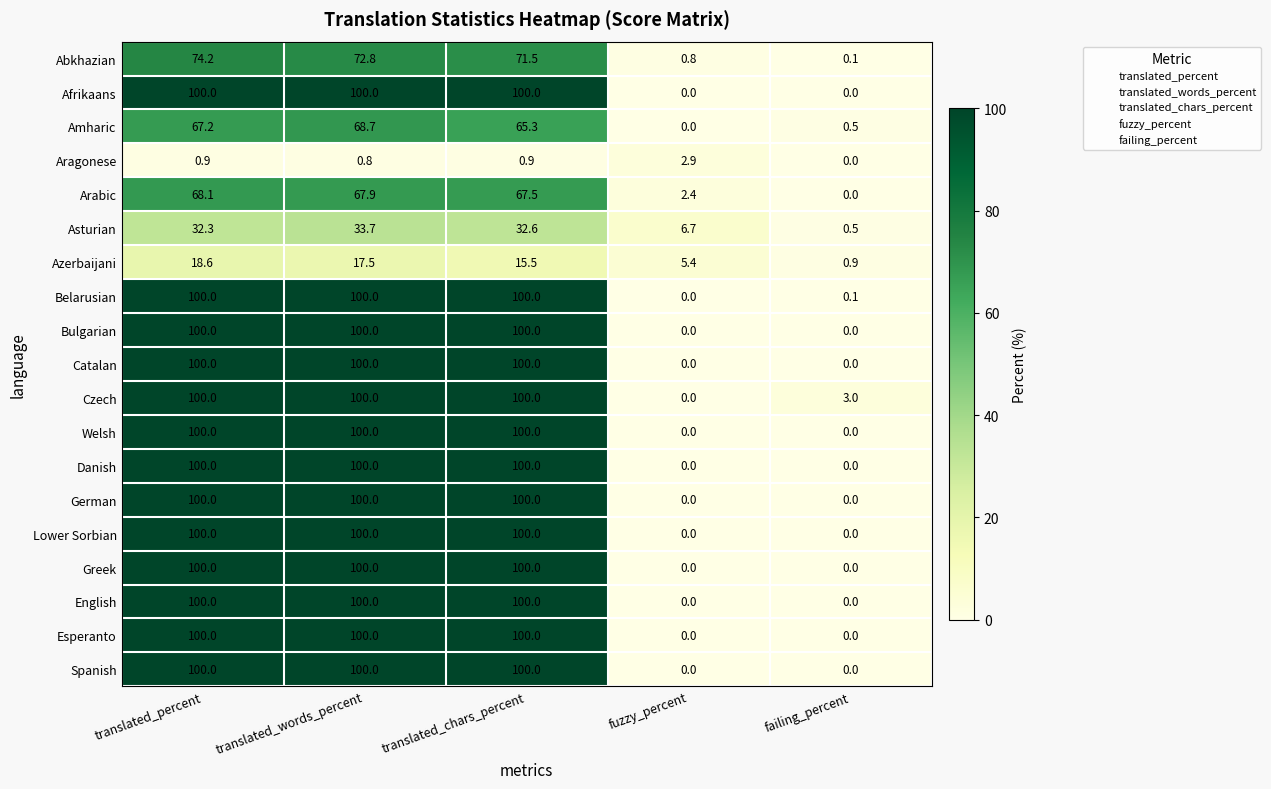

What is the highest value of the English series?

100.0